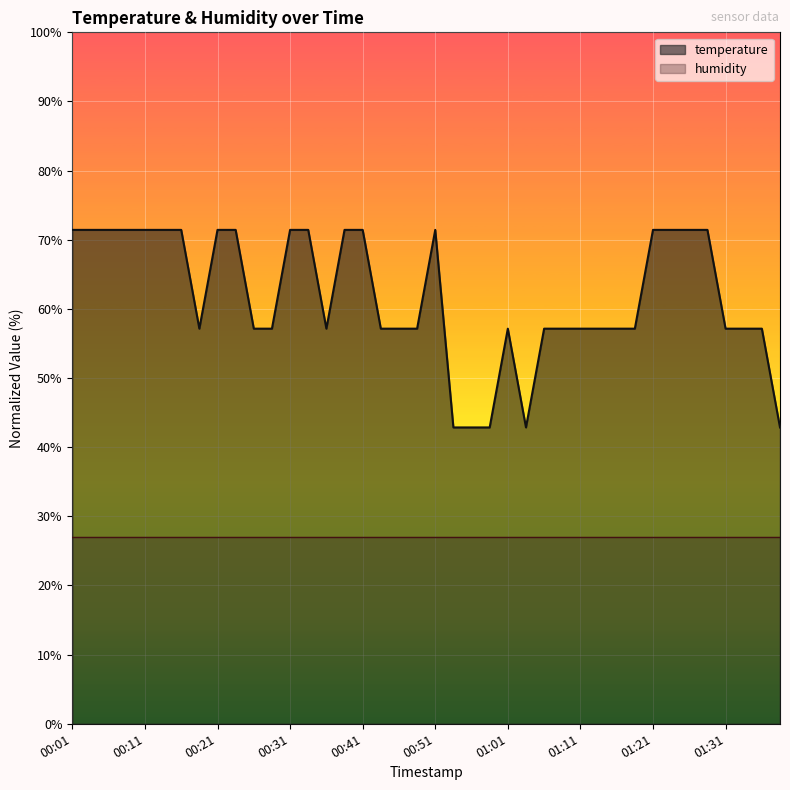

Is it true that the value at 00:41 is 115.8?

False